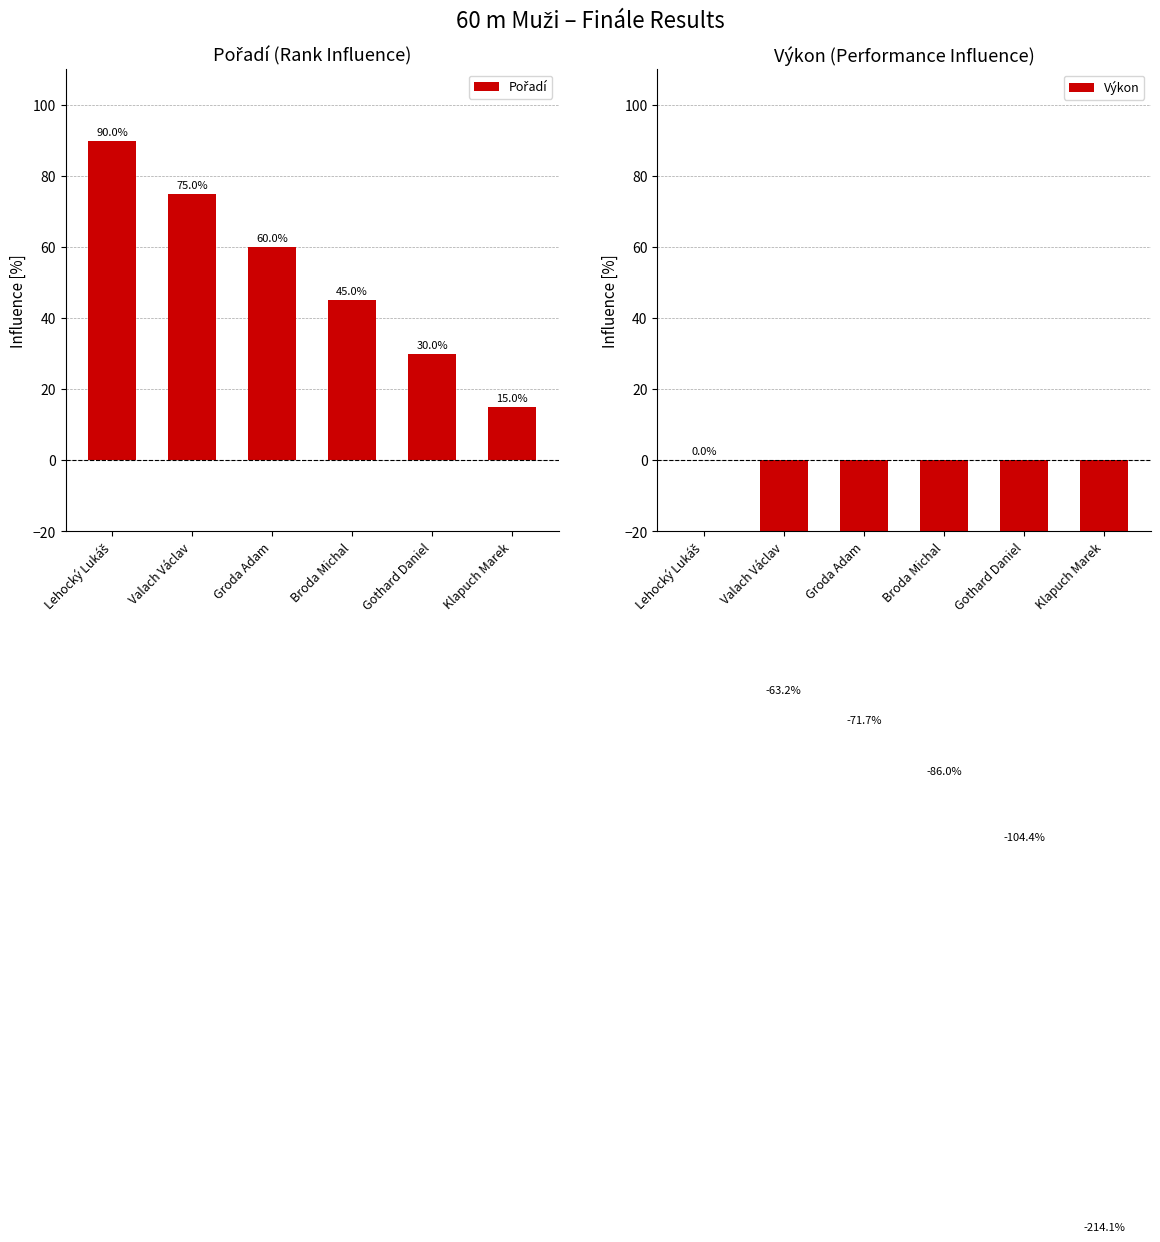

What is the label of the 2nd bar from the right?

Gothard Daniel